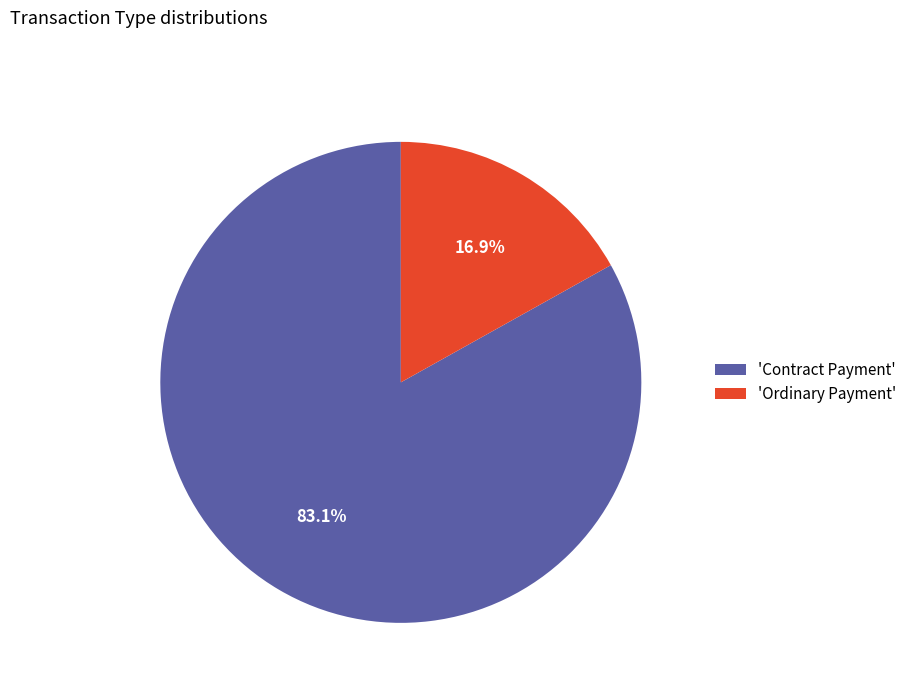

What percentage do 'Ordinary Payment' and 'Contract Payment' together represent?

100.0%